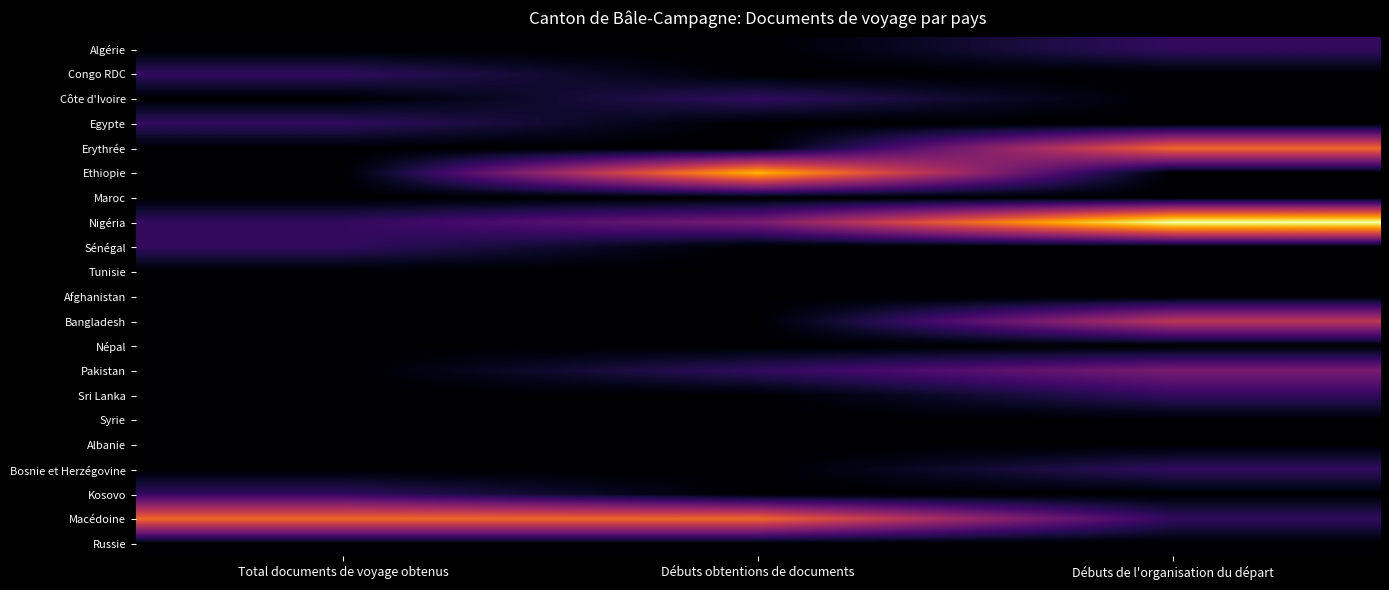

Which series changed the most between Total documents de voyage obtenus and Débuts de l'organisation du départ?

Nigéria